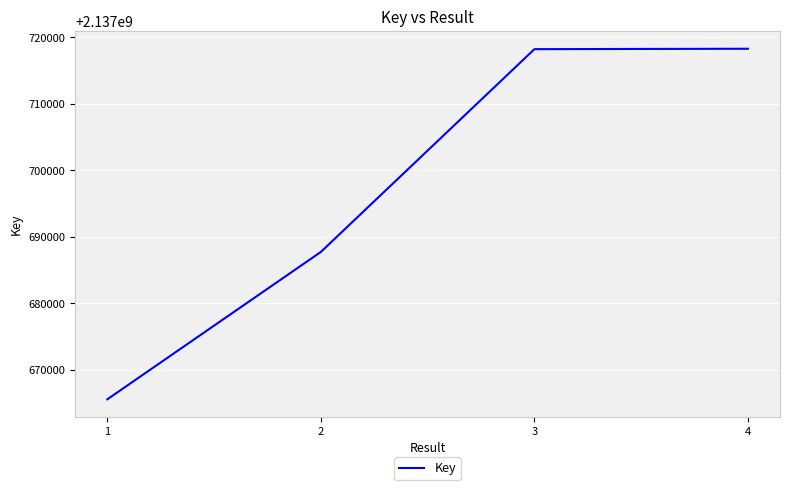

What is the greatest value displayed?

2137718297